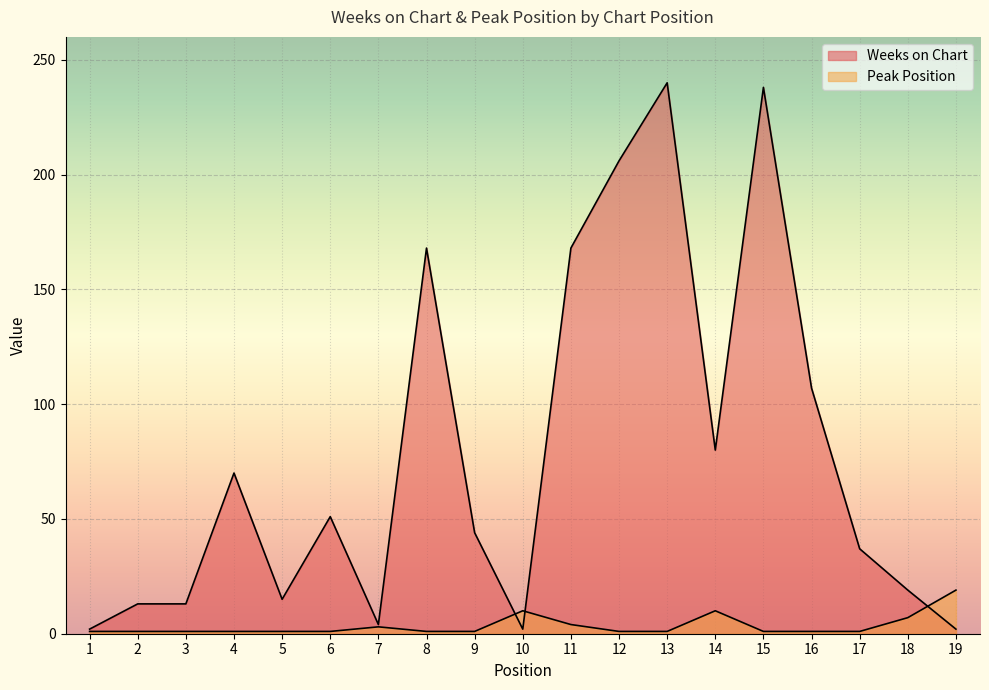

Reading left to right, list all the values displayed in this chart.

Weeks on Chart: 1=2	2=13	3=13	4=70	5=15	6=51	7=4	8=168	9=44	10=2	11=168	12=206	13=240	14=80	15=238	16=107	17=37	18=19	19=2
Peak Position: 1=1	2=1	3=1	4=1	5=1	6=1	7=3	8=1	9=1	10=10	11=4	12=1	13=1	14=10	15=1	16=1	17=1	18=7	19=19